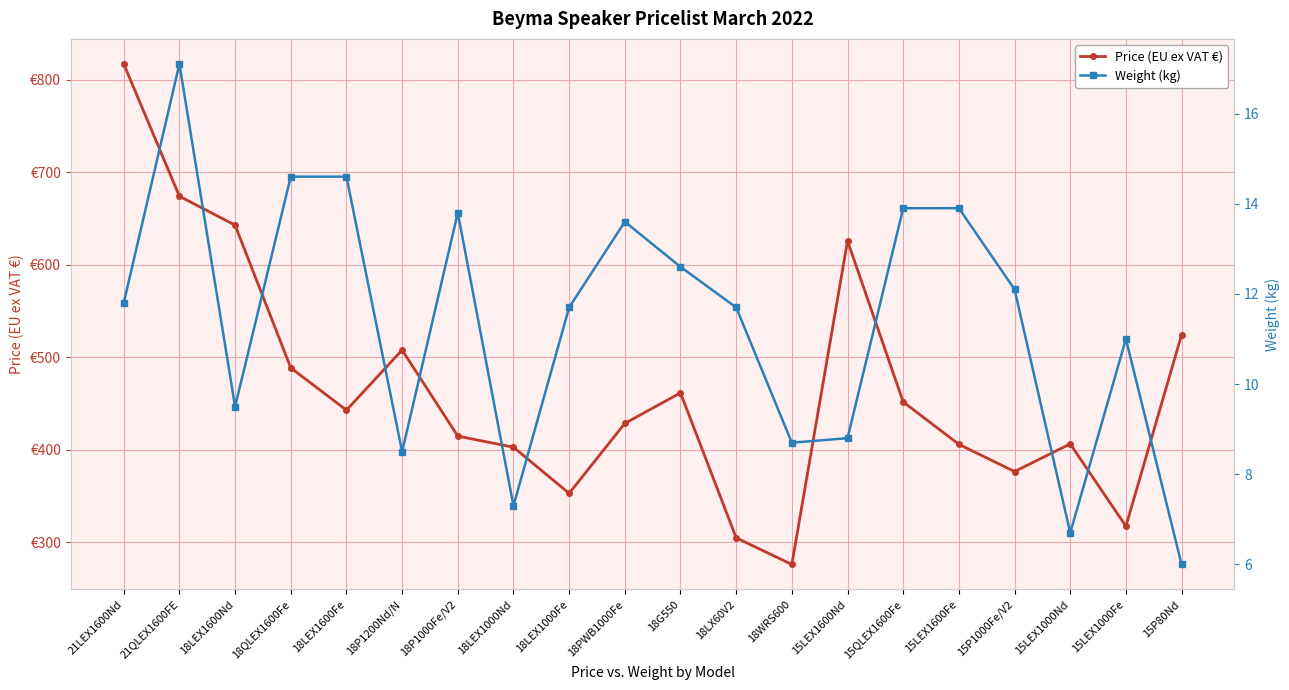

What is the sum of all Price (EU ex VAT €) values?

9325.2